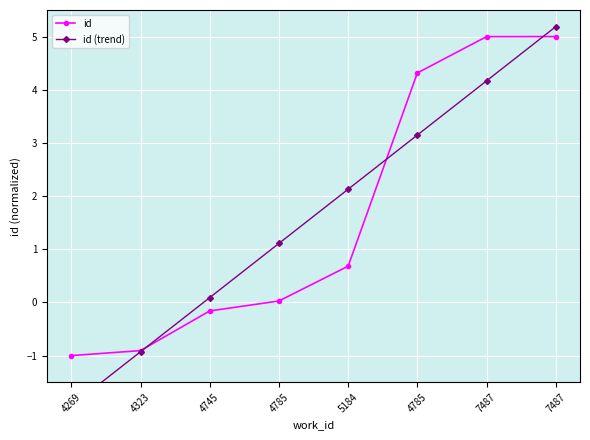

The id (trend) series shows 0.1 at 4745. True or false?

True